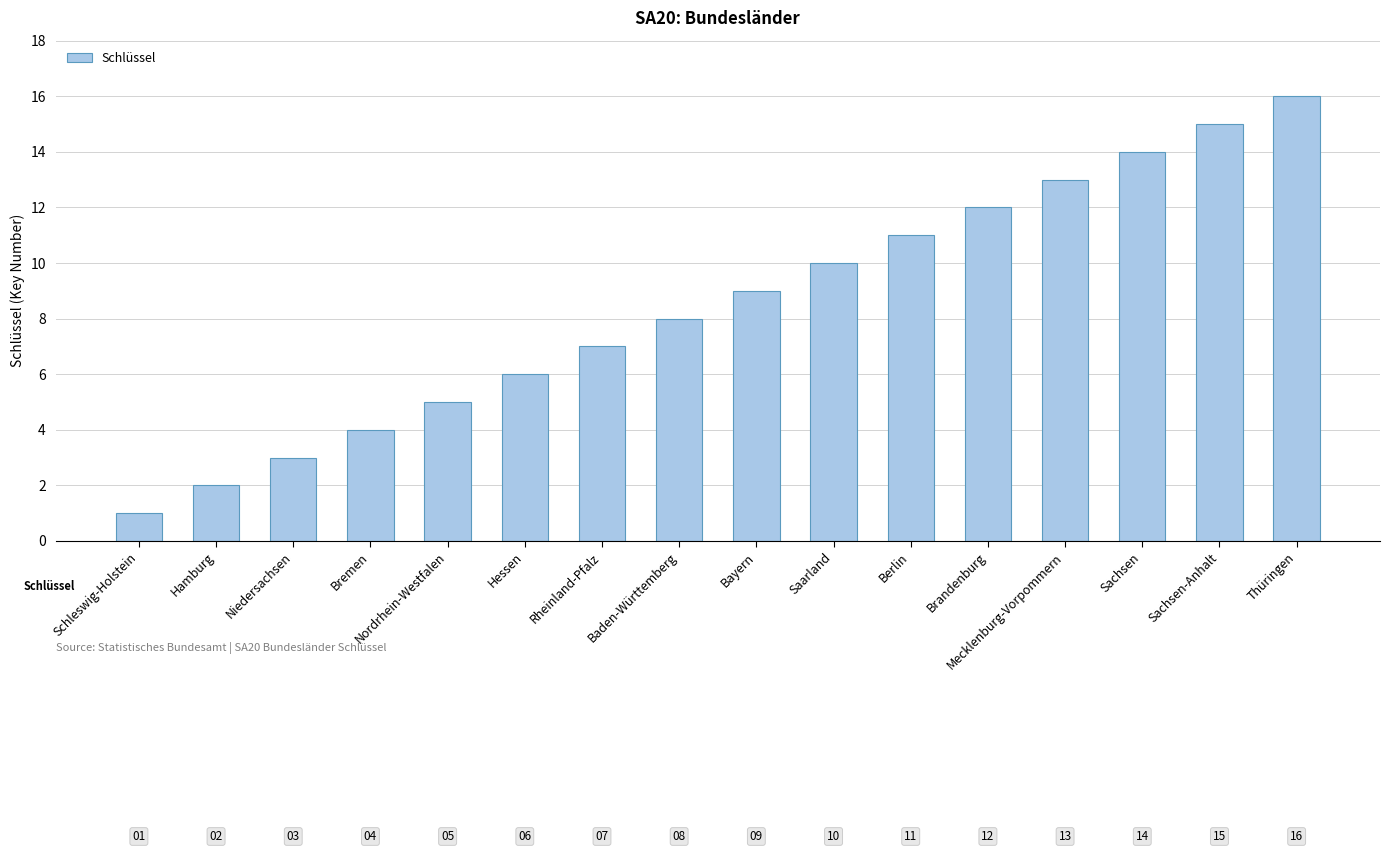

The chart shows a value of 4 at Bremen. True or false?

True